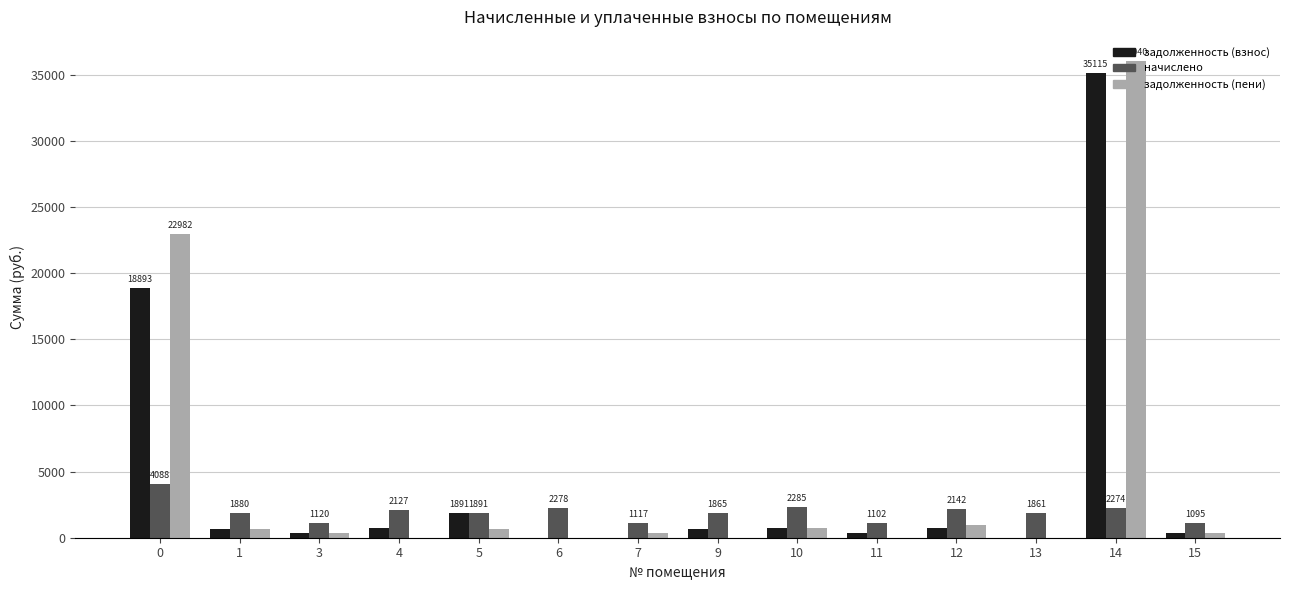

Is the value of задолженность (взнос) at 3 greater than the value of начислено at 13?

No